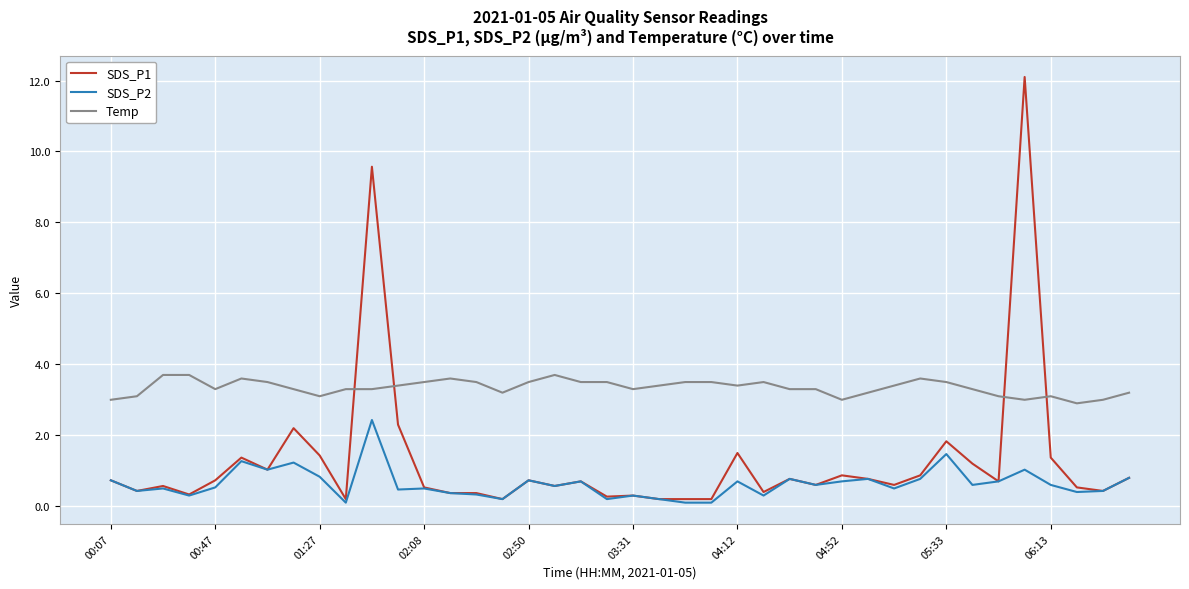

Which series ends up on top after the final intersection of Temp and SDS_P1?

Temp